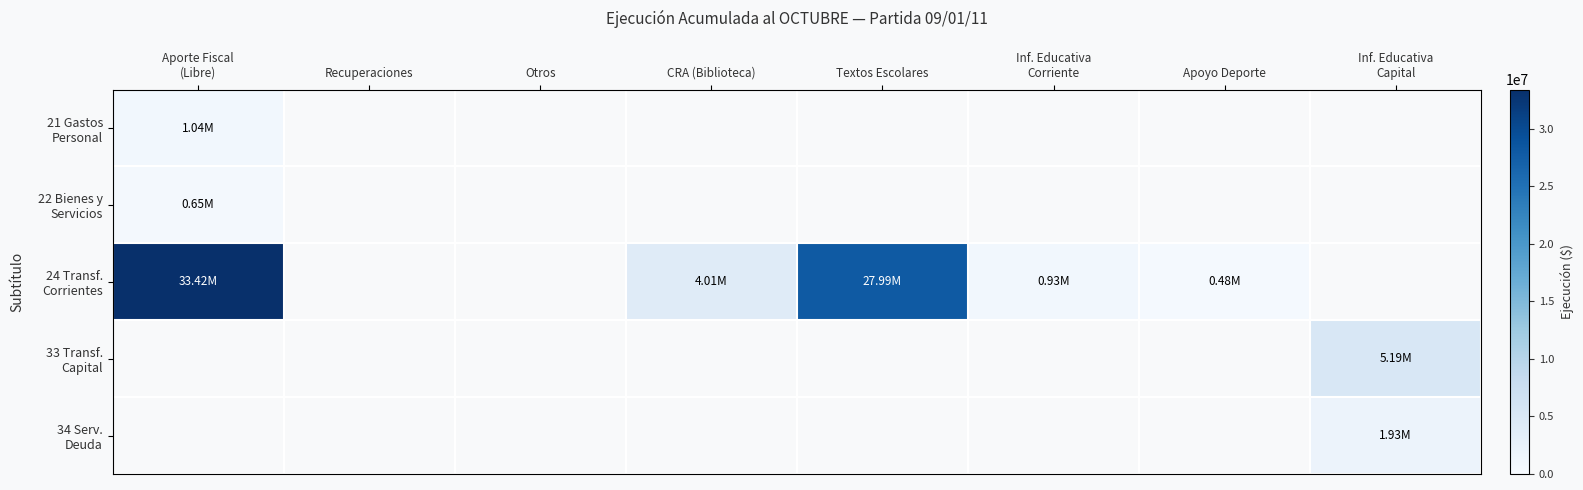

Count the number of categories in the chart.

8